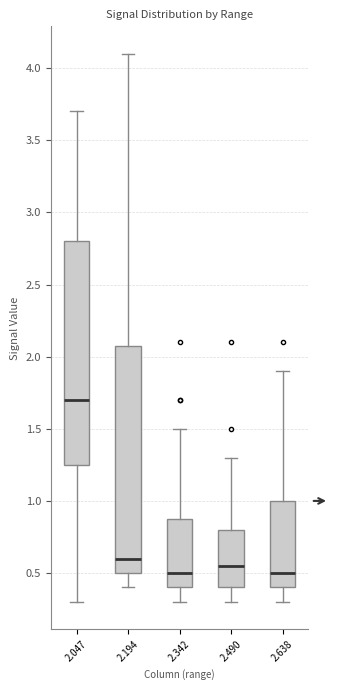

Reading left to right, transcribe this box plot: for each box, give where its median line is, the range the box spans, and where its two whiskers end, as read against the y-axis. The values are not printed on the chart, so give them approximately, as read against the axis.

2.047: median 1.70, box 1.25 to 2.80, whiskers 0.30 to 3.70
2.194: median 0.60, box 0.50 to 2.10, whiskers 0.40 to 4.10
2.342: median 0.50, box 0.40 to 0.90, whiskers 0.30 to 1.50
2.490: median 0.55, box 0.40 to 0.80, whiskers 0.30 to 1.30
2.638: median 0.50, box 0.40 to 1.00, whiskers 0.30 to 1.90